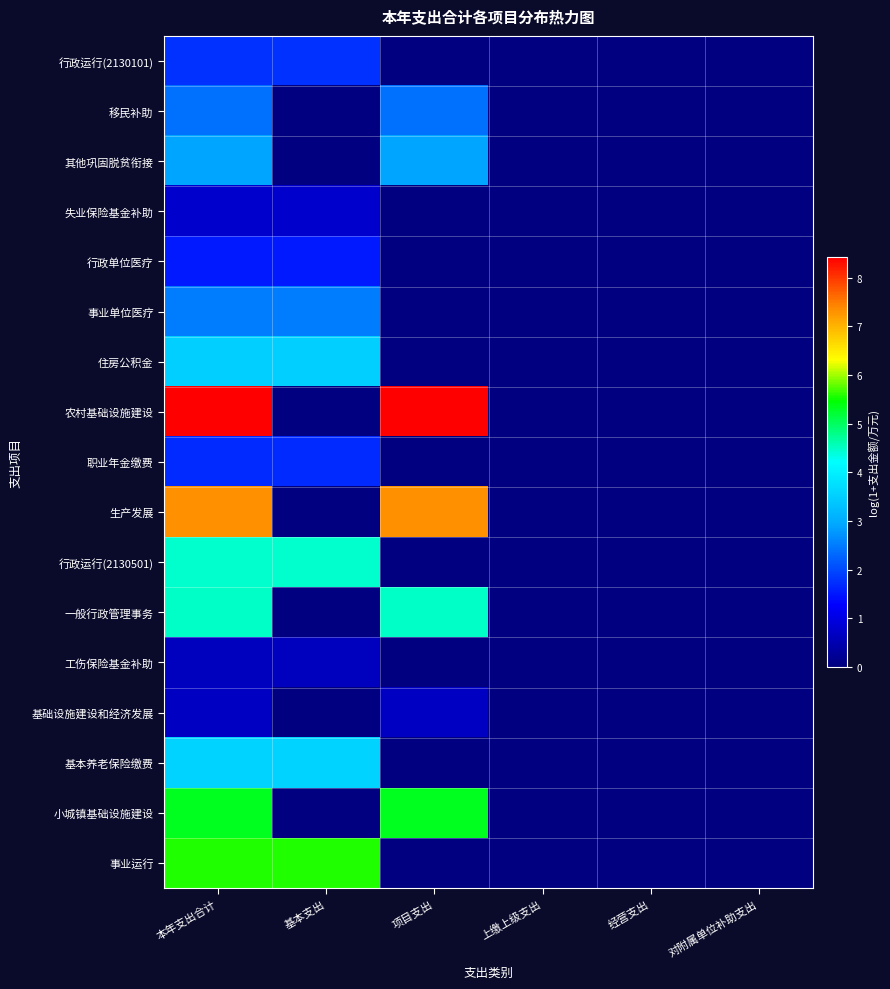

At which category is the sum across all series the highest?

本年支出合计